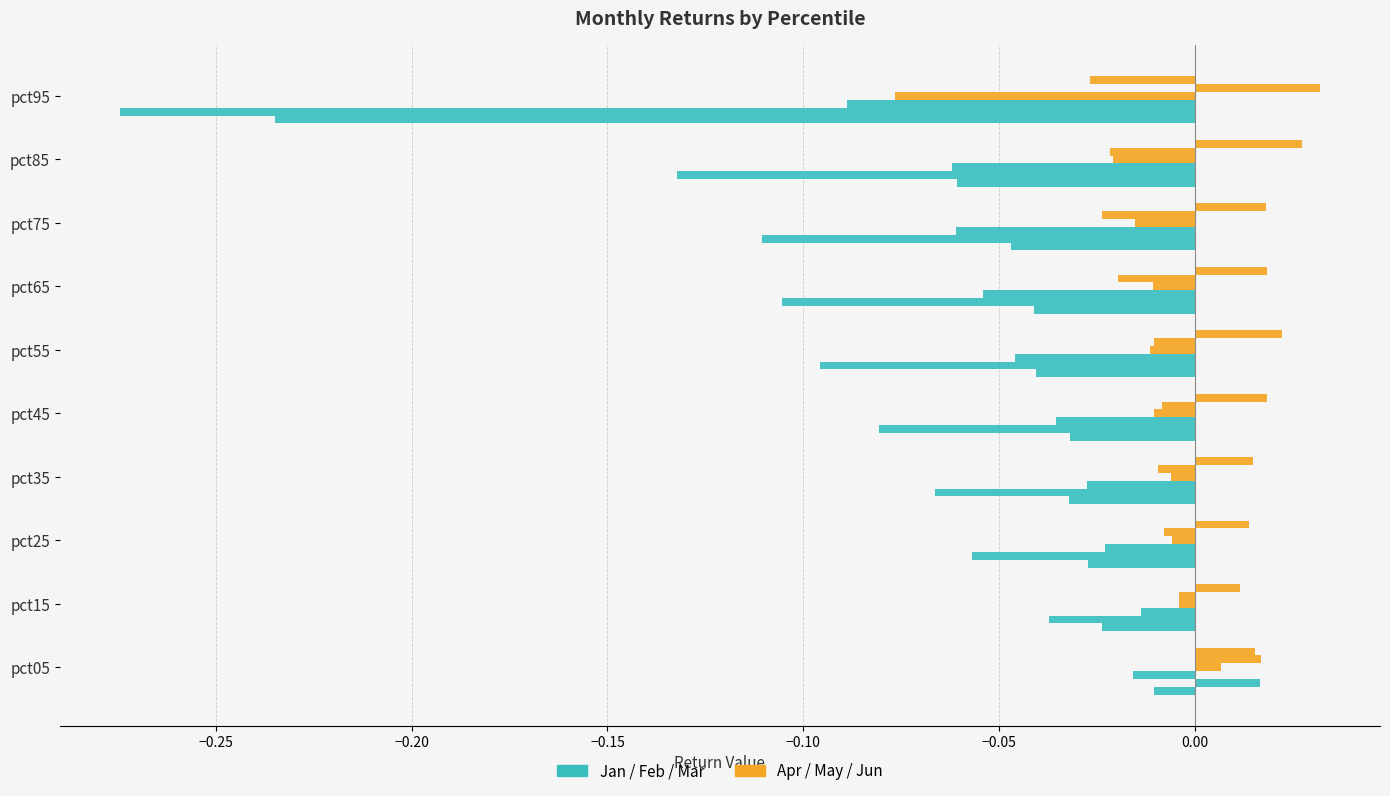

How many data points does each series have?

10